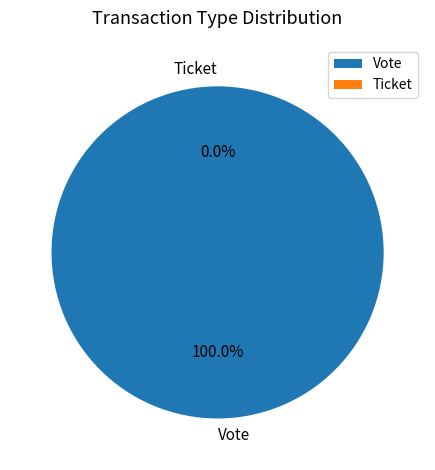

What percentage is the Vote slice, to the nearest percent?

100%